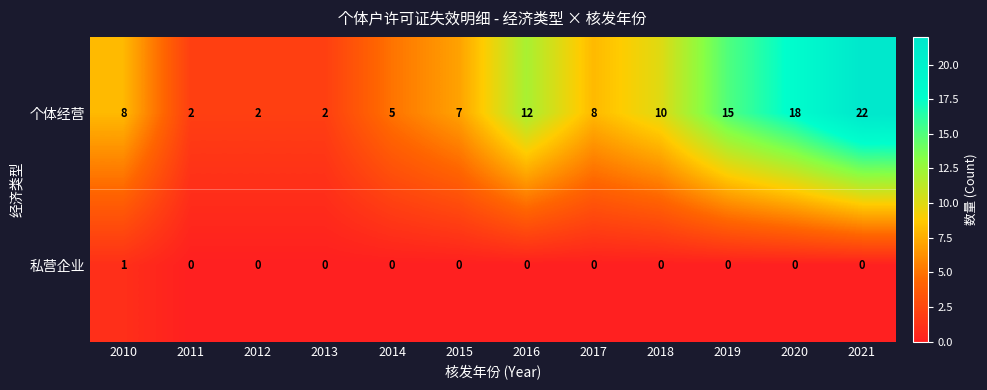

Which series has the largest total across all categories?

个体经营